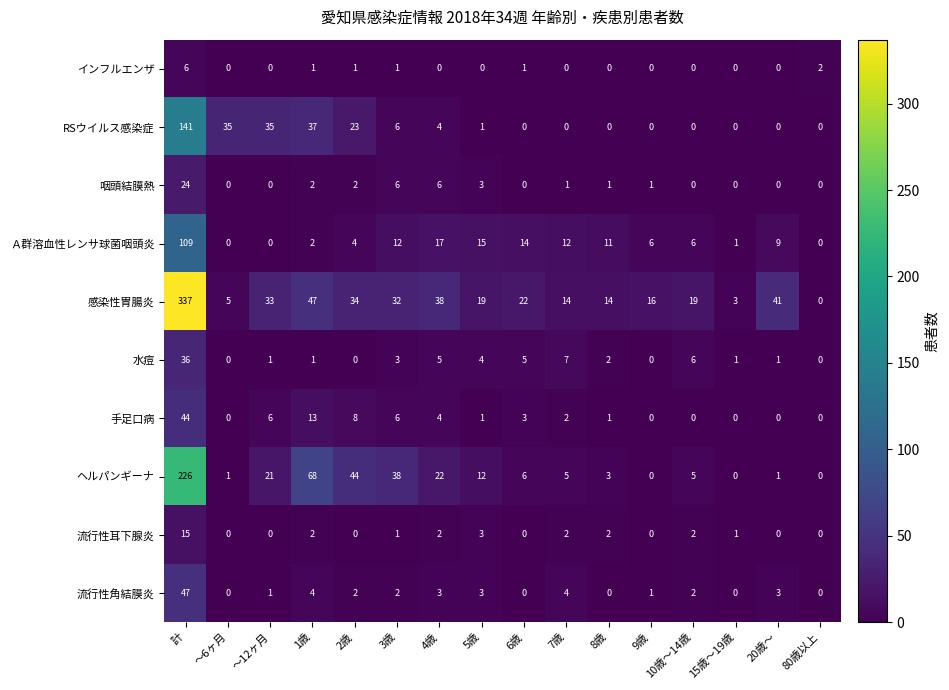

What is the difference between the maximum and minimum values in the 水痘 series?

36